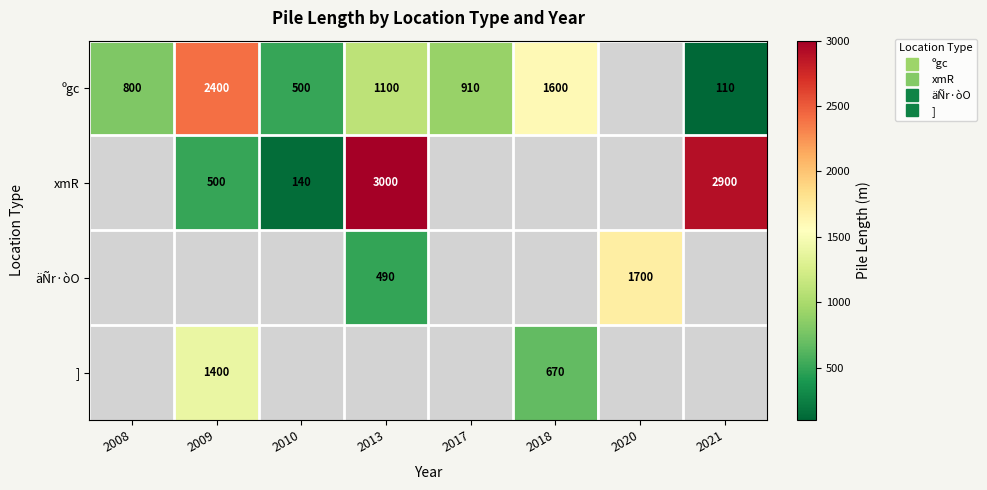

What is the difference between the ºgc values at 2009 and 2018?

800.0